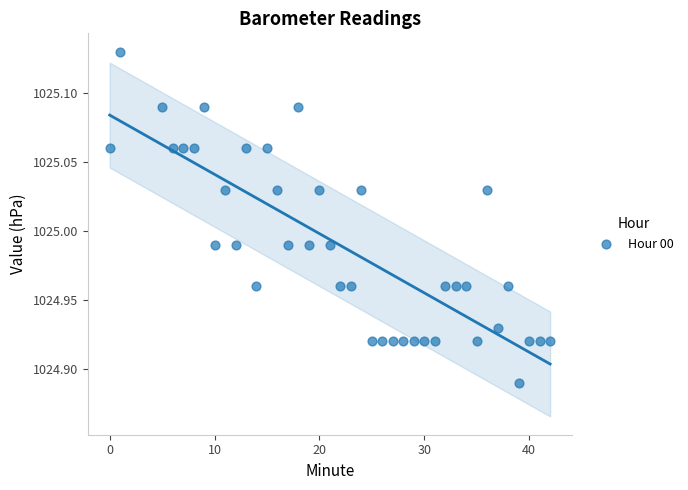

What is the range of X values (max minus min)?

42.0